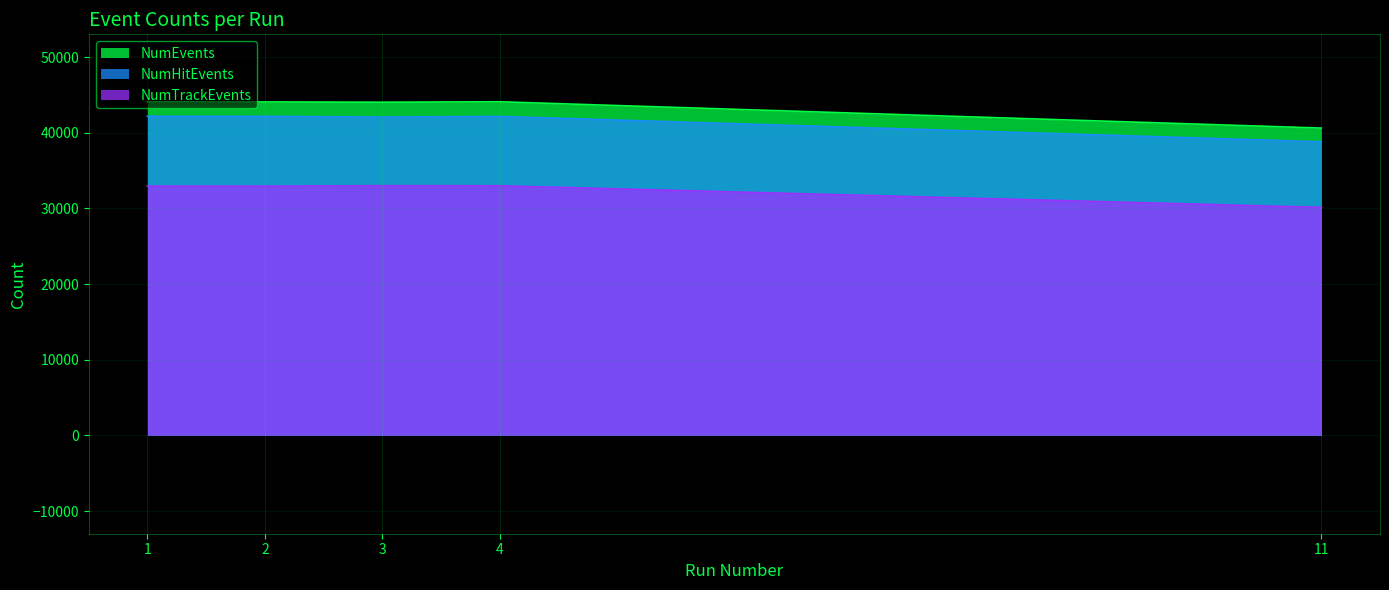

How many values in the NumTrackEvents series exceed 32942?

2